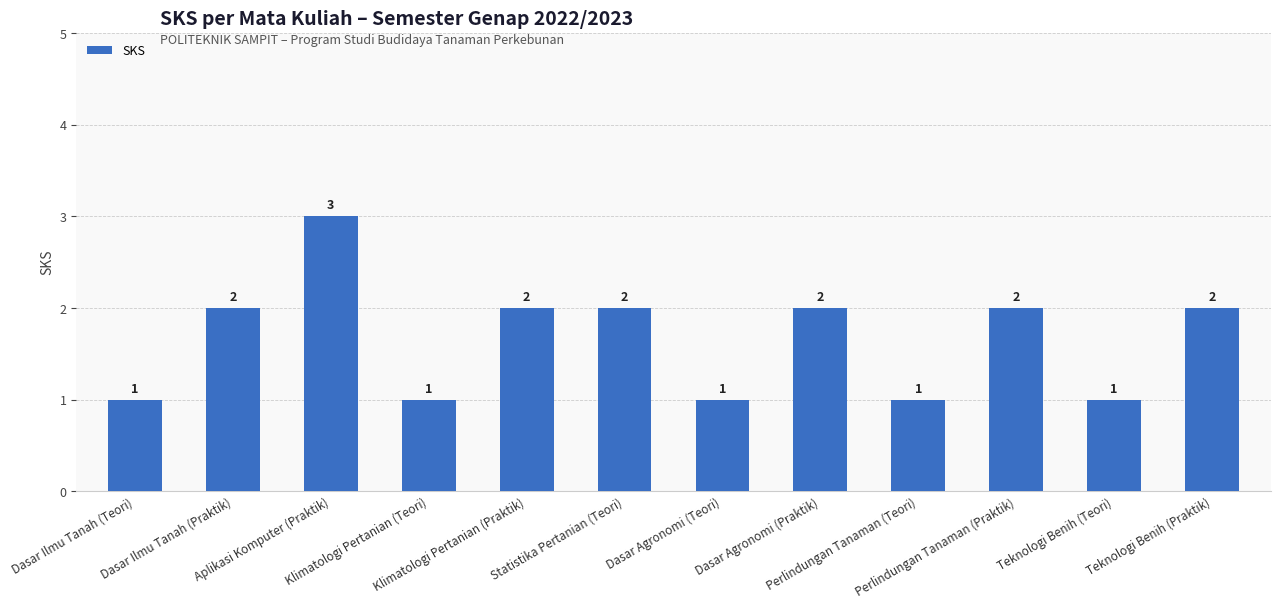

What is the change in value from Aplikasi Komputer (Praktik) to Klimatologi Pertanian (Teori)?

-2